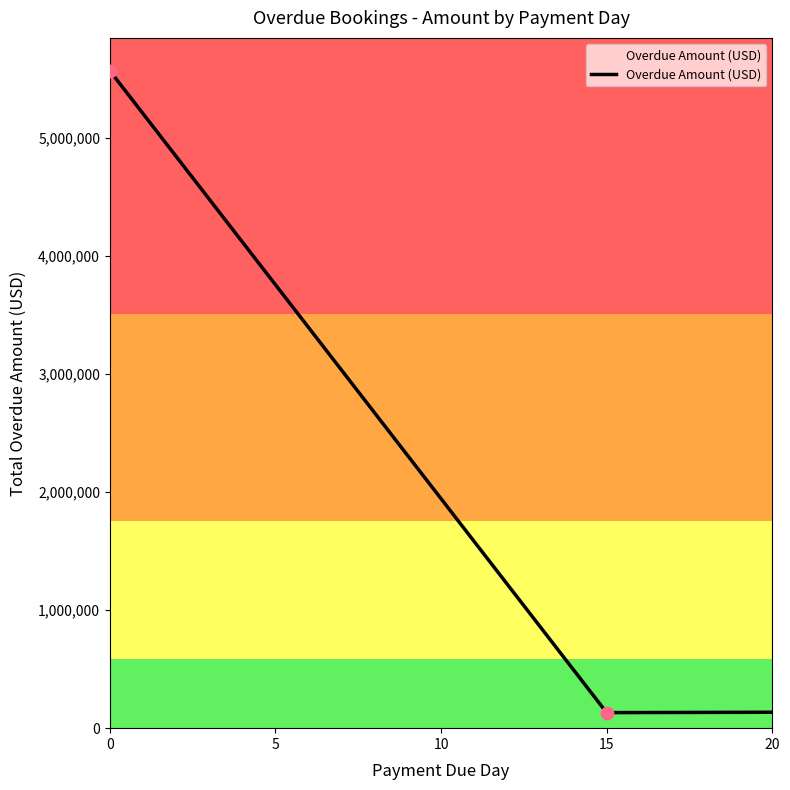

What is the maximum value for Overdue Amount (USD)?

5565000.0